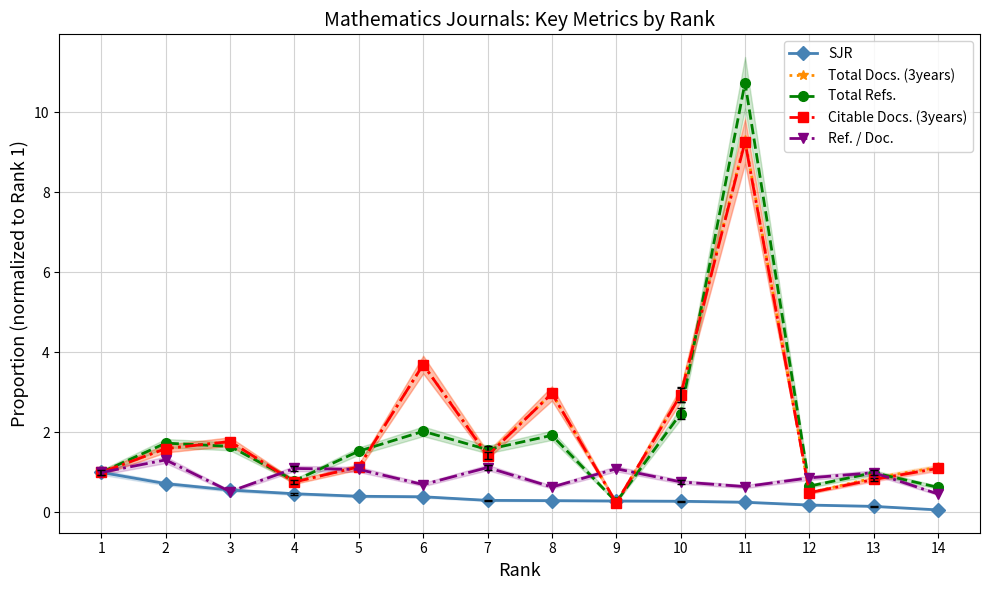

At which label is Ref. / Doc. closest to 0?

14